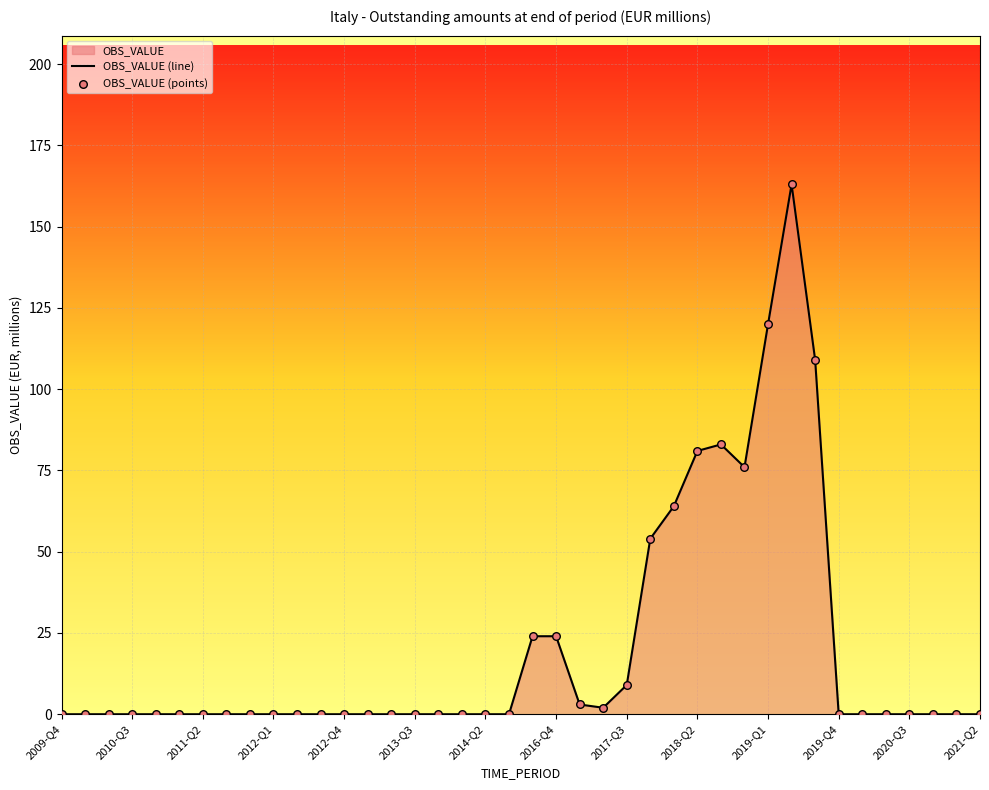

At how many categories does at least one series exceed 41?

8